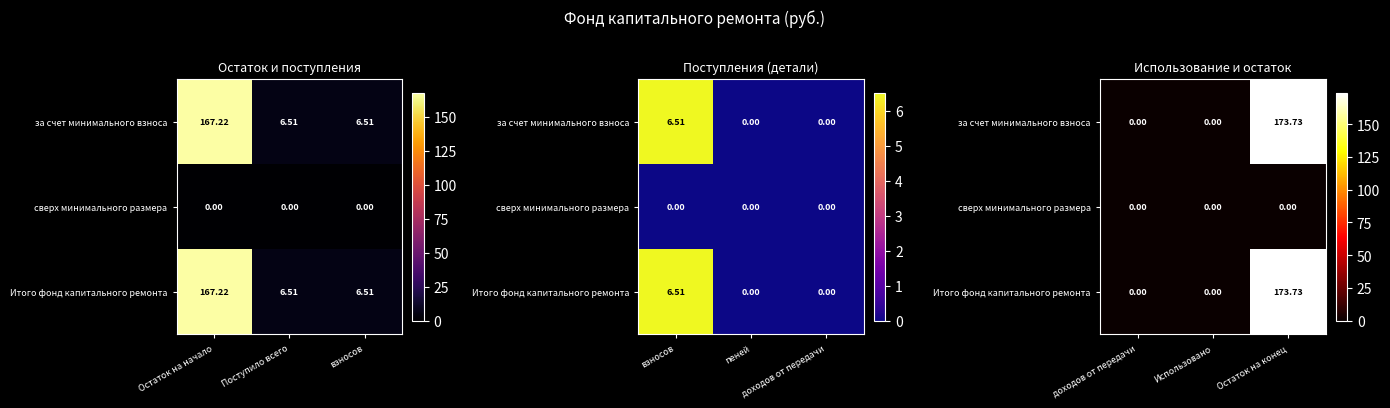

The value of Итого фонд капитального ремонта at доходов от передачи is 0.0. True or false?

True